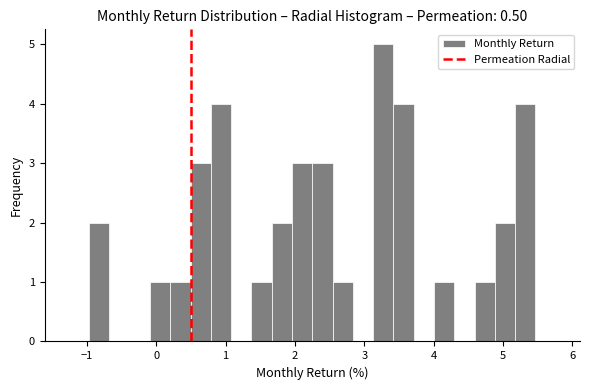

Around what value on the x-axis is the tallest bar? Give the approximate position of its centre, as read against the axis.

3.3